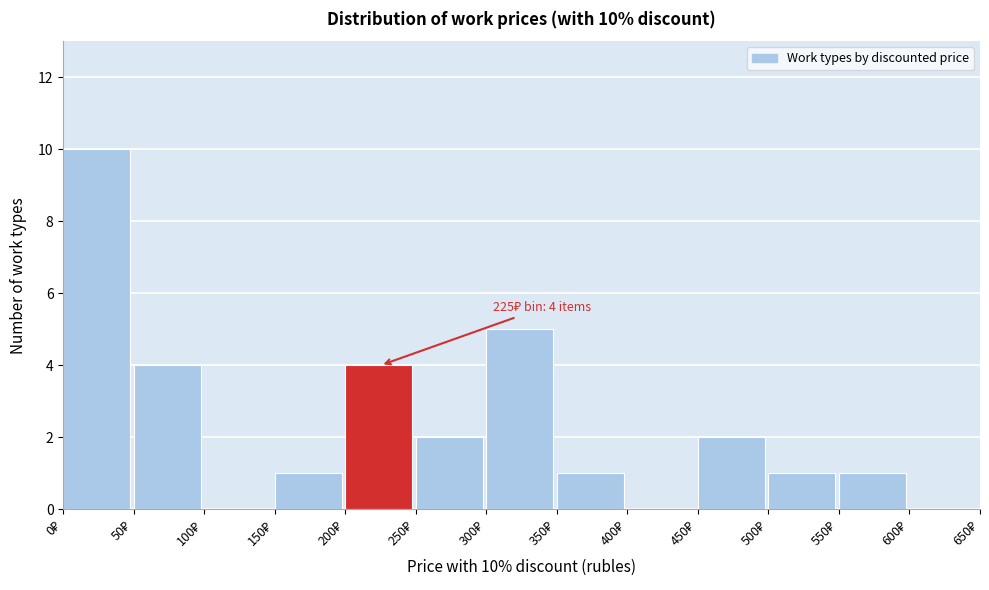

Which range on the x-axis has the tallest bar?

0 to 50